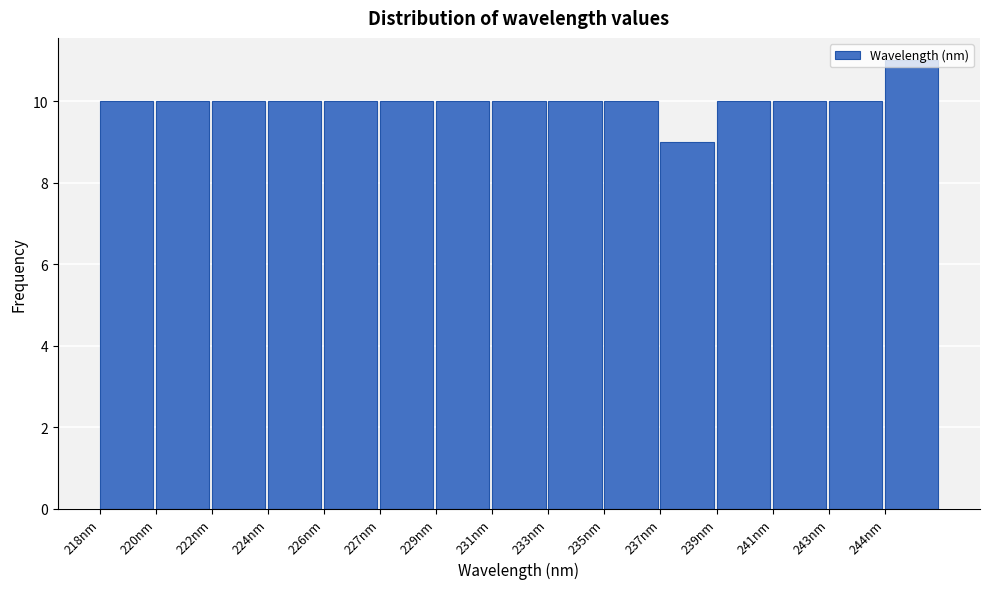

What is the smallest value displayed?

9